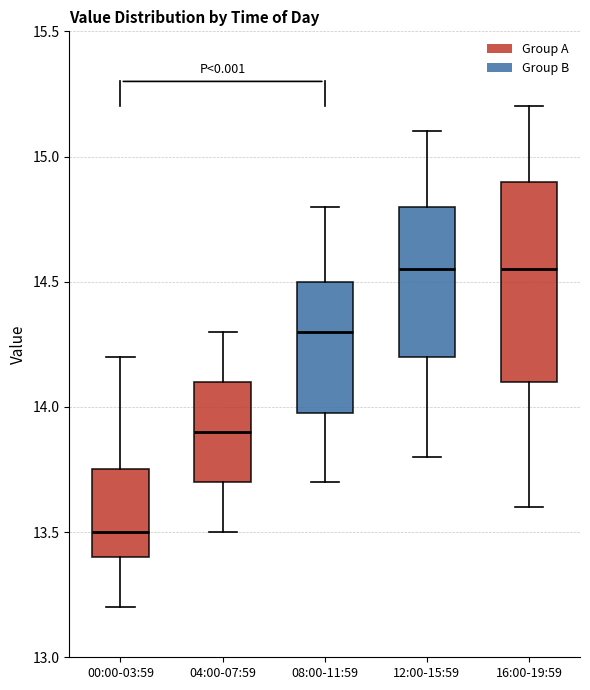

Reading left to right, transcribe this box plot: for each box, give where its median line is, the range the box spans, and where its two whiskers end, as read against the y-axis. The values are not printed on the chart, so give them approximately, as read against the axis.

00:00-03:59: median 13.50, box 13.40 to 13.75, whiskers 13.20 to 14.20
04:00-07:59: median 13.90, box 13.70 to 14.10, whiskers 13.50 to 14.30
08:00-11:59: median 14.30, box 14.00 to 14.50, whiskers 13.70 to 14.80
12:00-15:59: median 14.55, box 14.20 to 14.80, whiskers 13.80 to 15.10
16:00-19:59: median 14.55, box 14.10 to 14.90, whiskers 13.60 to 15.20